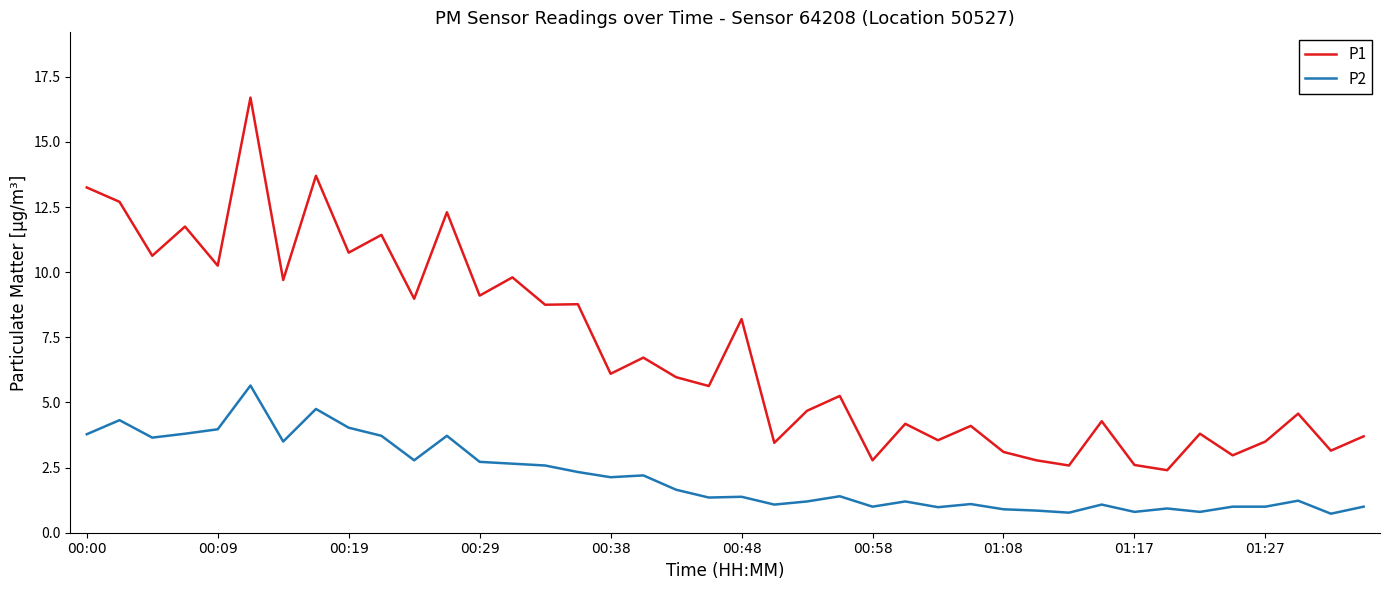

Is this an area chart (filled region under the line)?

No